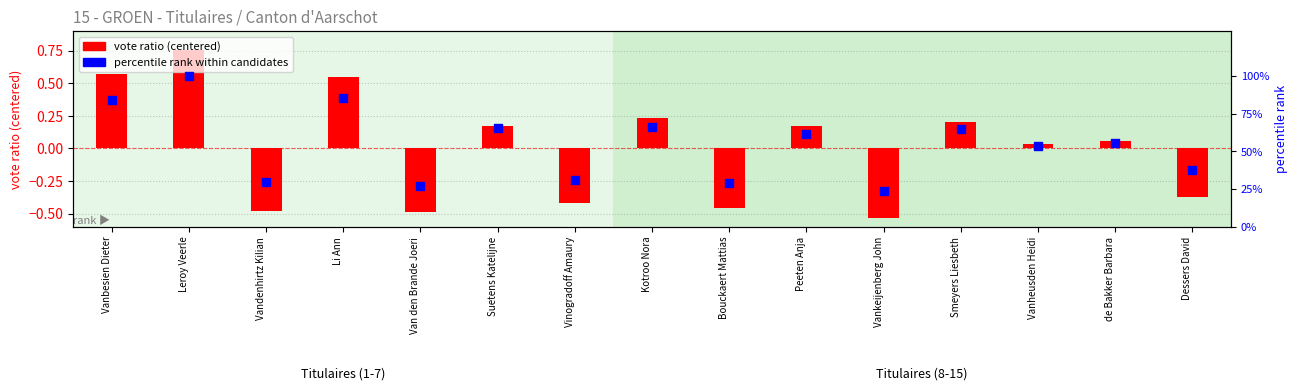

At which category is the sum across all series the highest?

Leroy Veerle